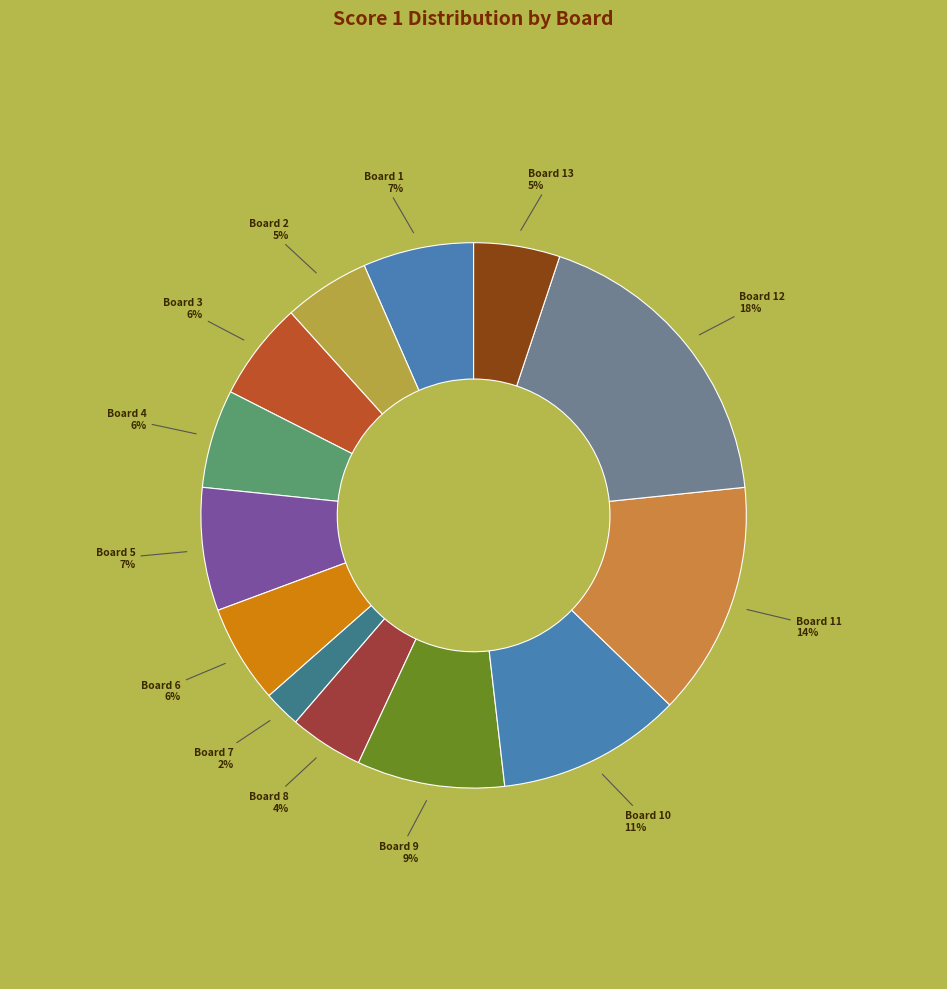

How many segments does this pie chart have?

13